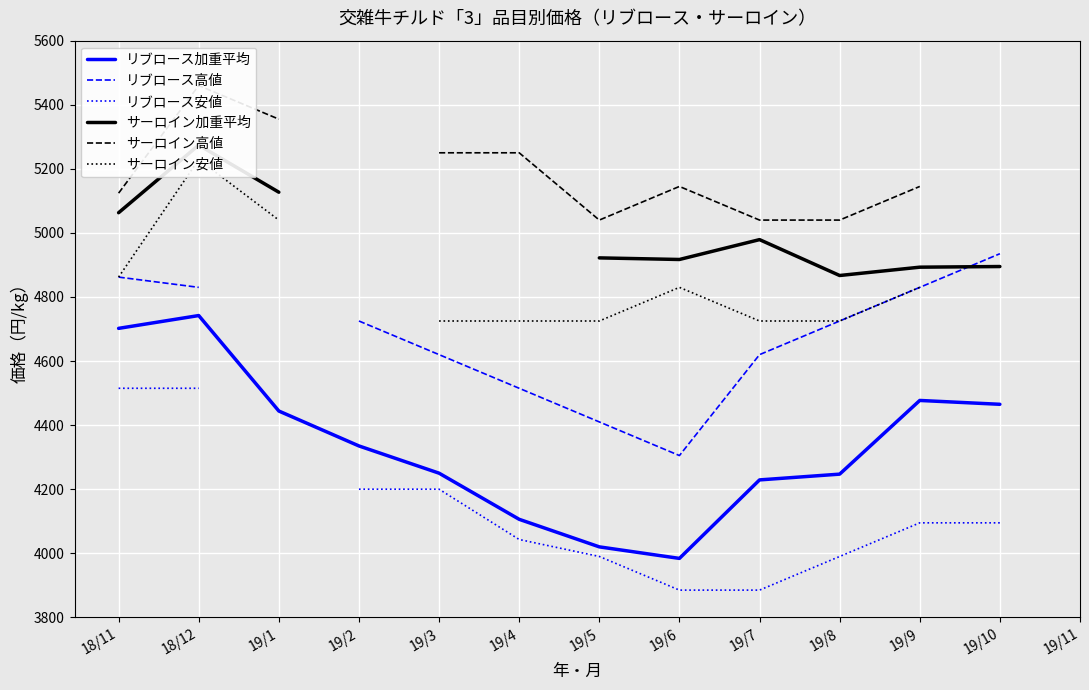

Where is the first local minimum for サーロイン加重平均?

19/6